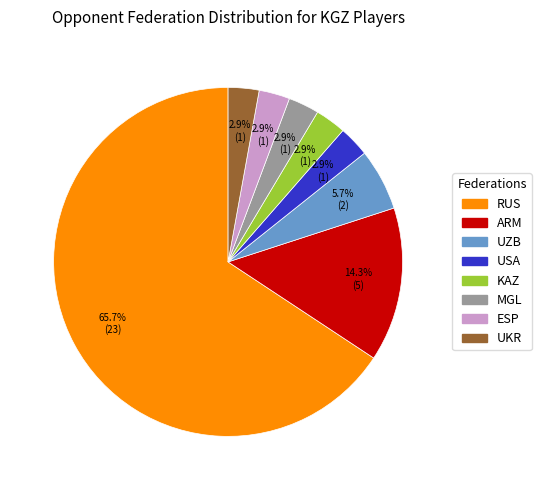

What is the largest slice in the pie chart?

RUS